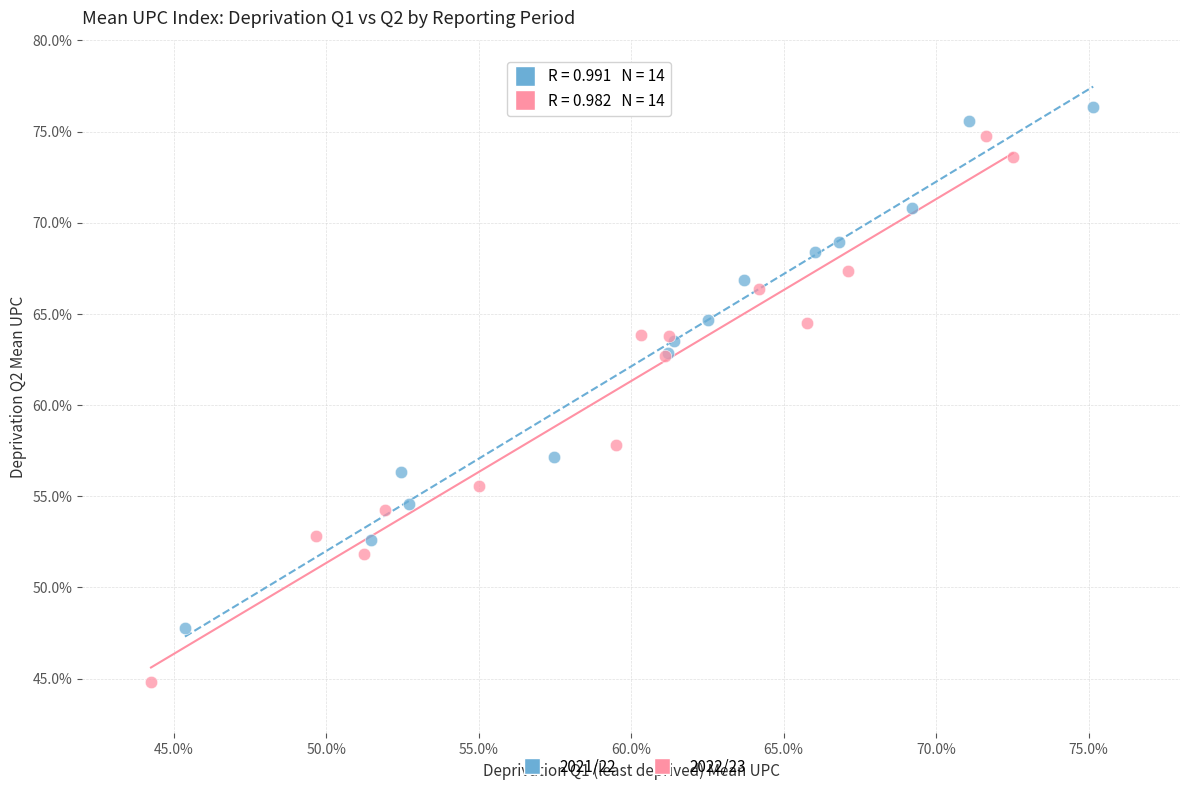

What are all the series names shown in the legend?

2021/22, 2022/23